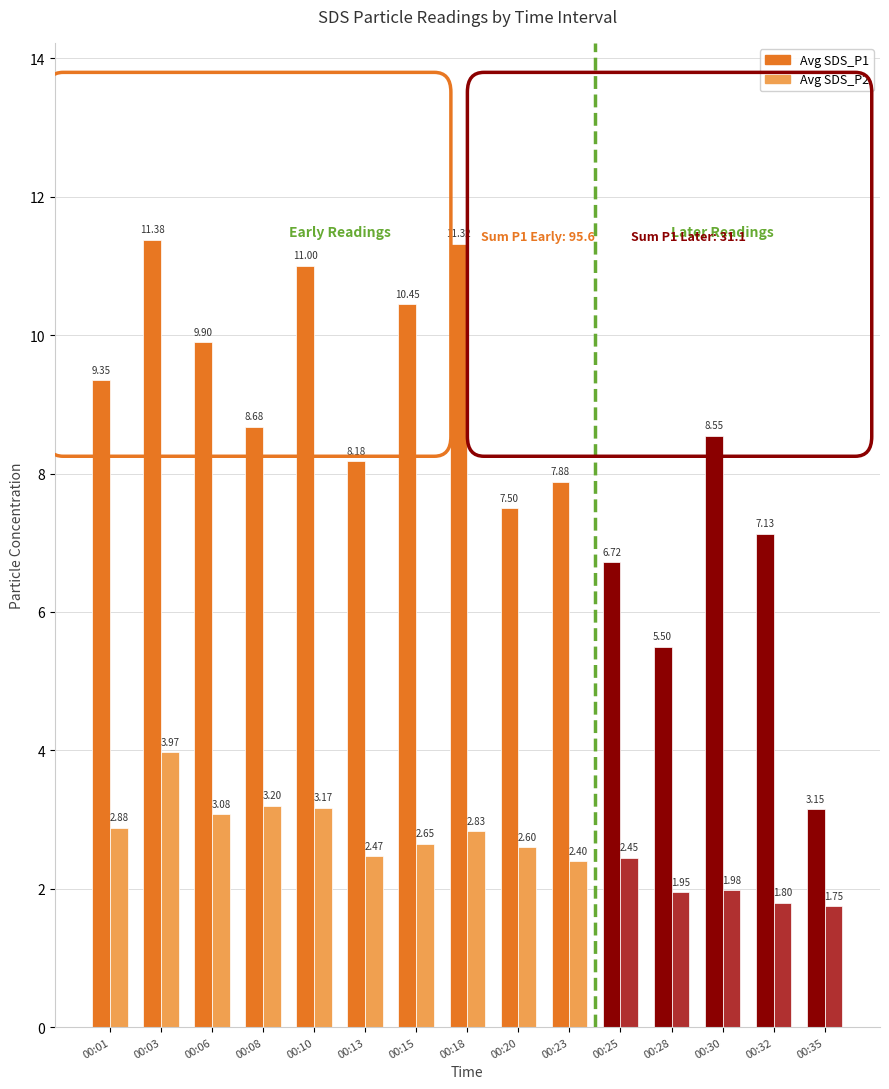

What is the spread (max minus min) of values at 00:15?

7.8